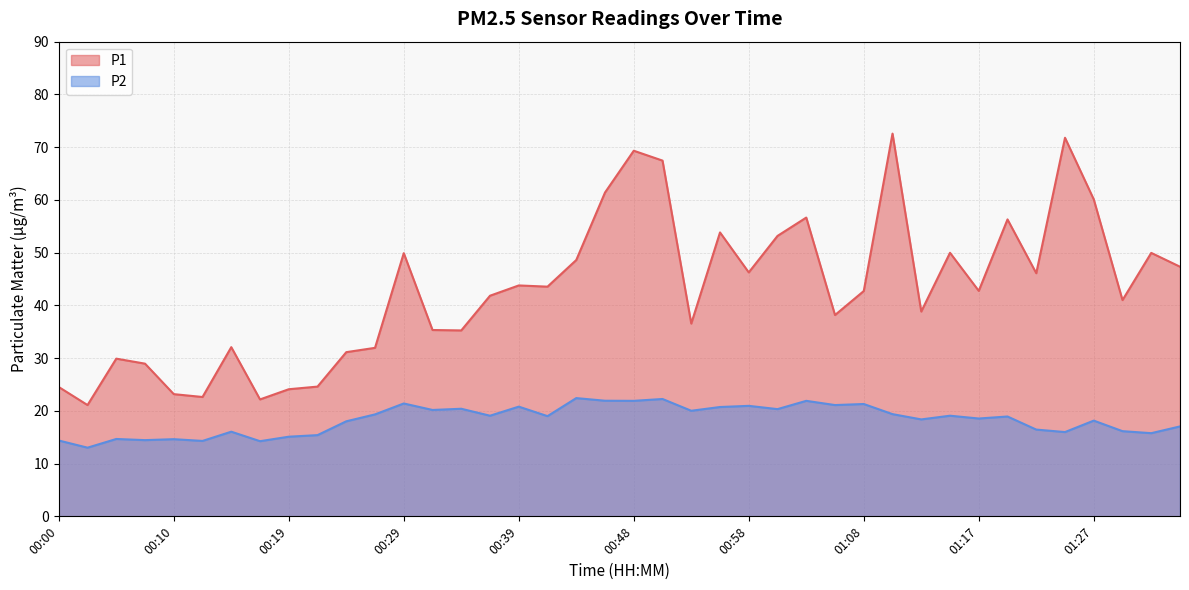

Is the value of P2 at 00:00 greater than the value of P1 at 00:34?

No